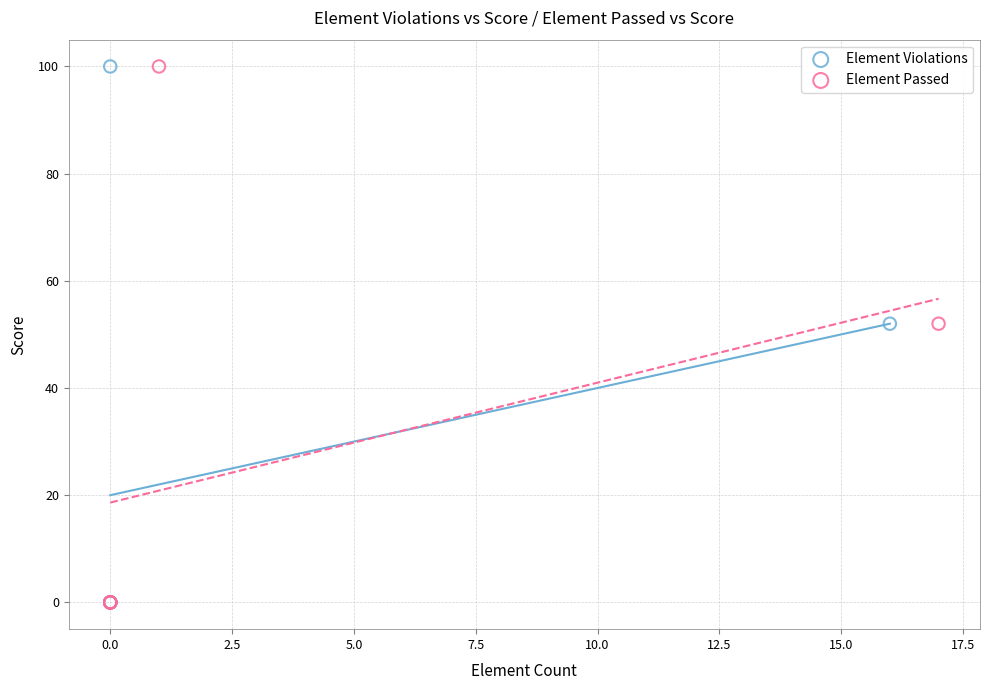

What are all the series names shown in the legend?

Element Violations, Element Passed